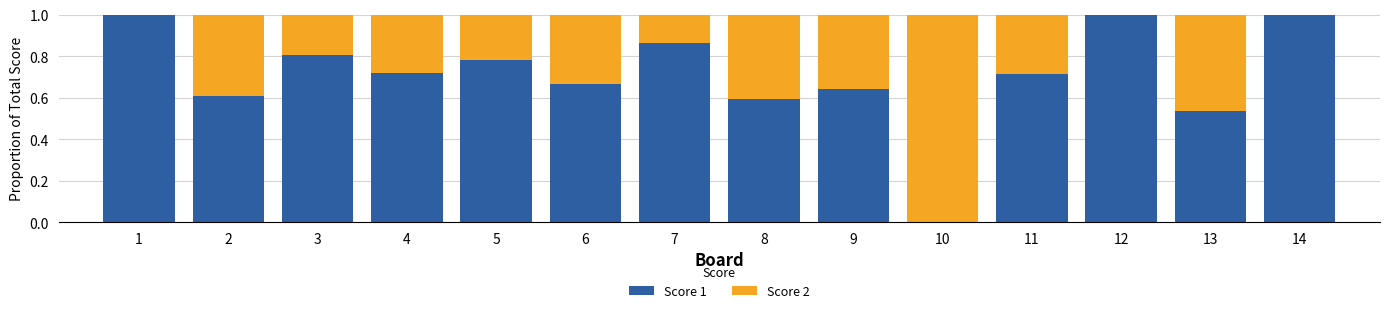

What is the total value across all series at 3?

1.0